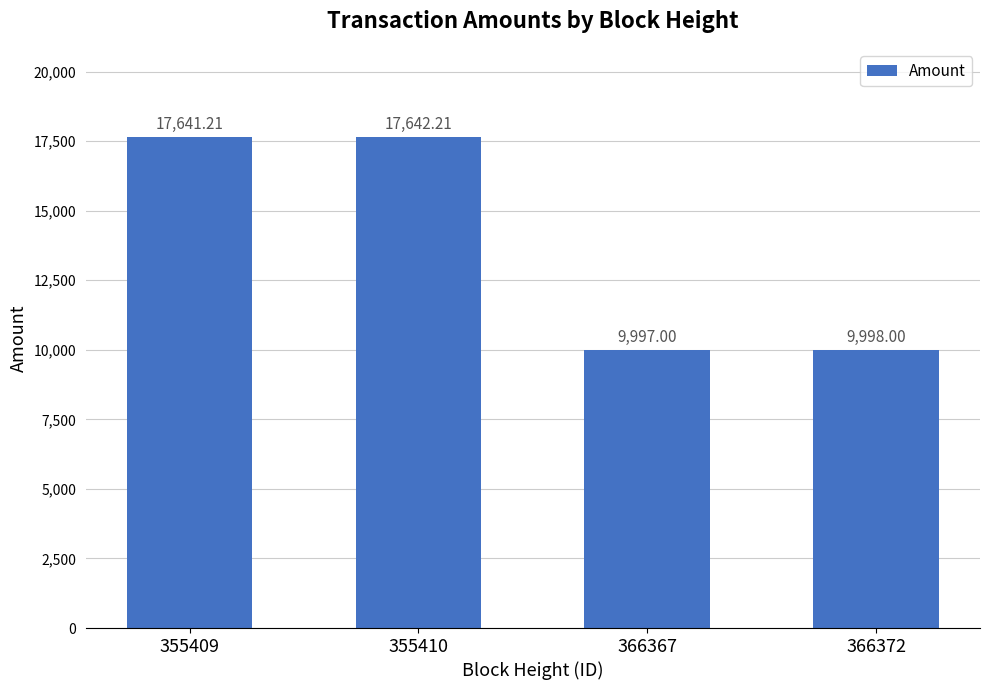

What is the maximum value shown in the chart?

17642.2